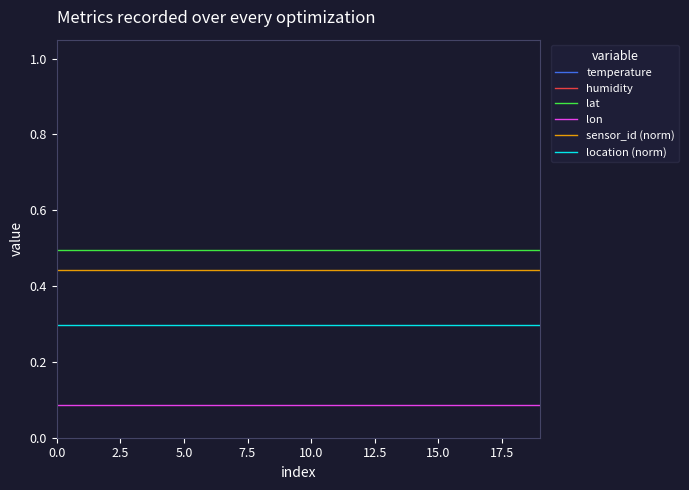

Is this an area chart (filled region under the line)?

No